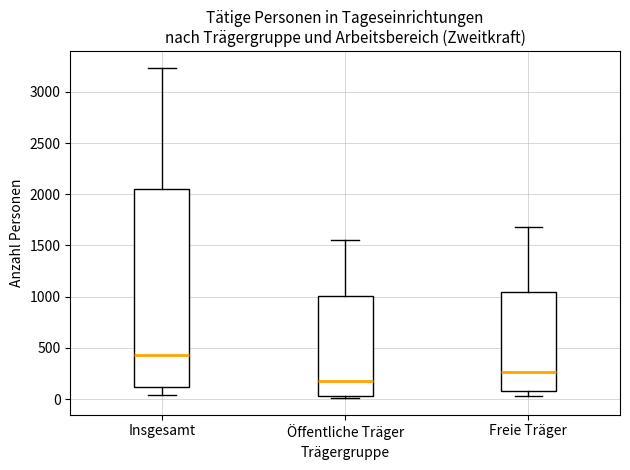

Which box's median line is the lowest?

Öffentliche Träger